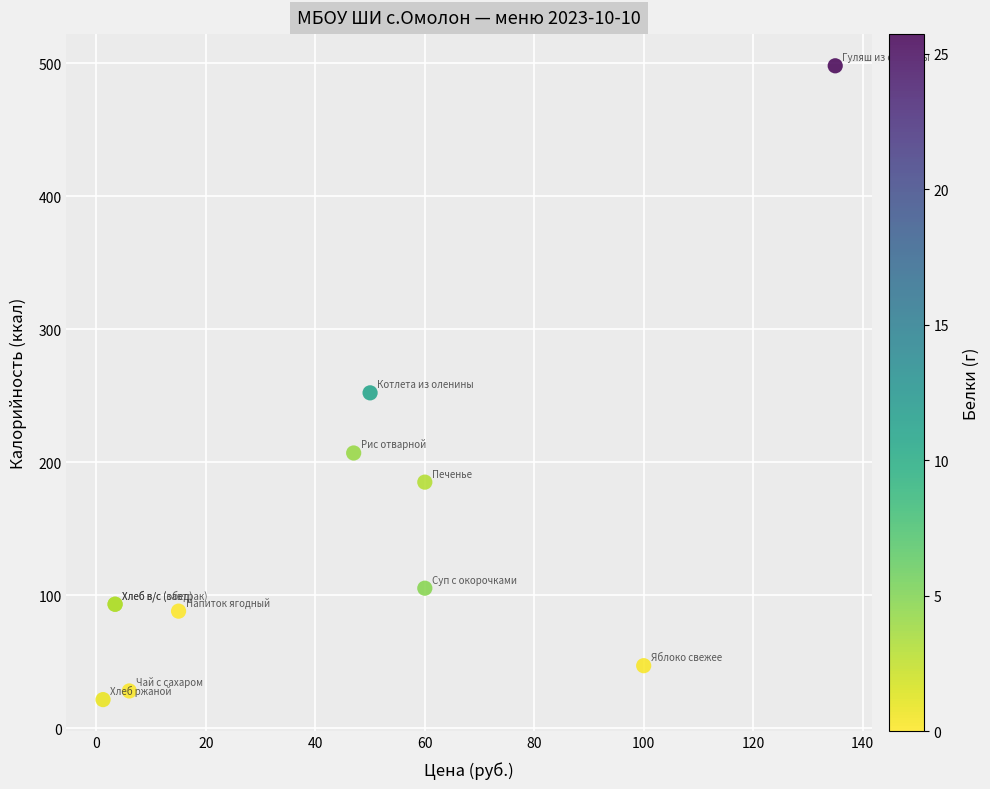

What Y value in the scatter plot is closest to 259?

252.1